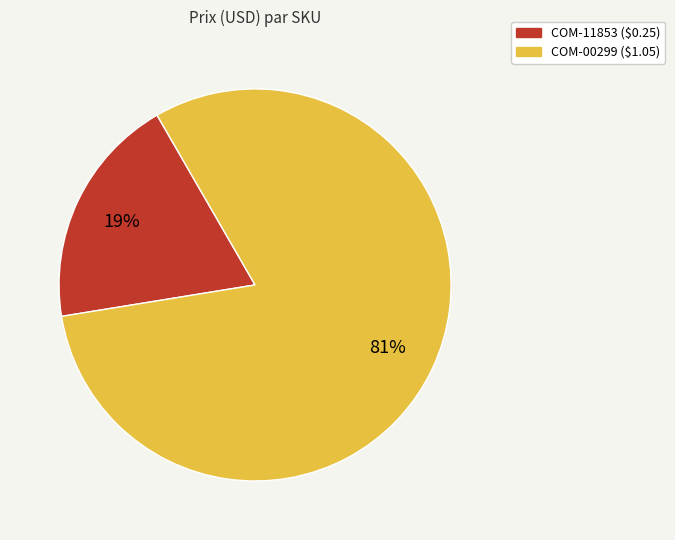

Which has a higher value, COM-00299 or COM-11853?

COM-00299